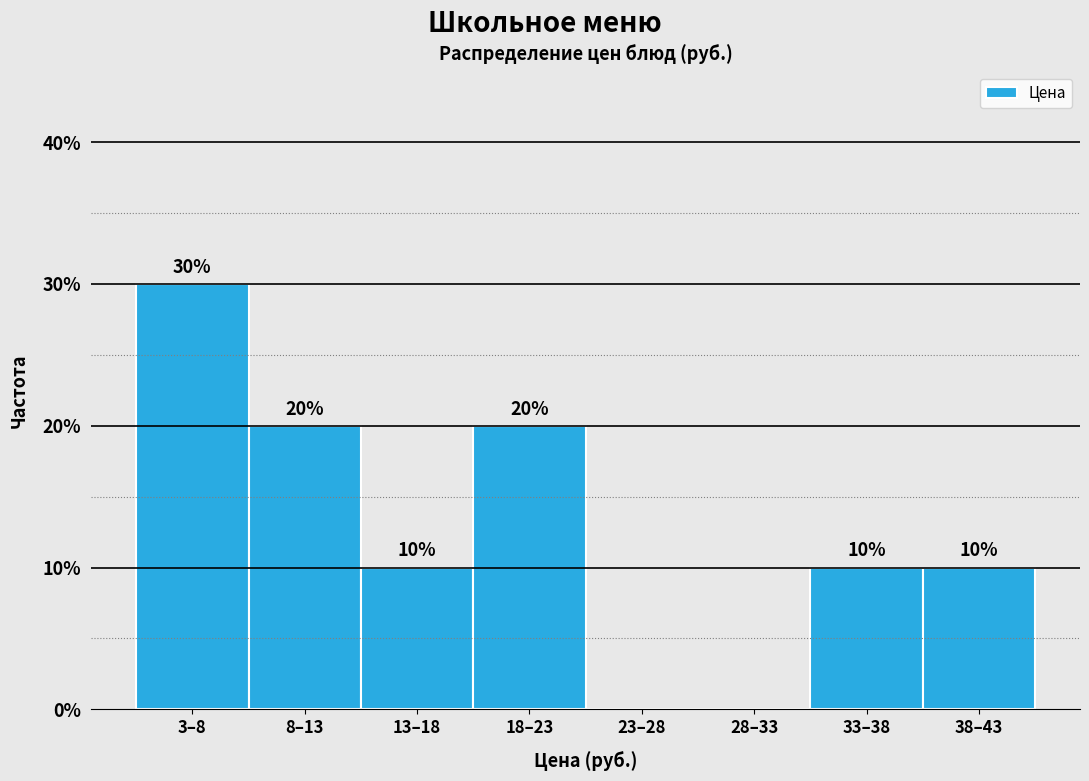

Reading right to left, transcribe all the data shown in this chart.

38–43=10	33–38=10	28–33=0	23–28=0	18–23=20	13–18=10	8–13=20	3–8=30